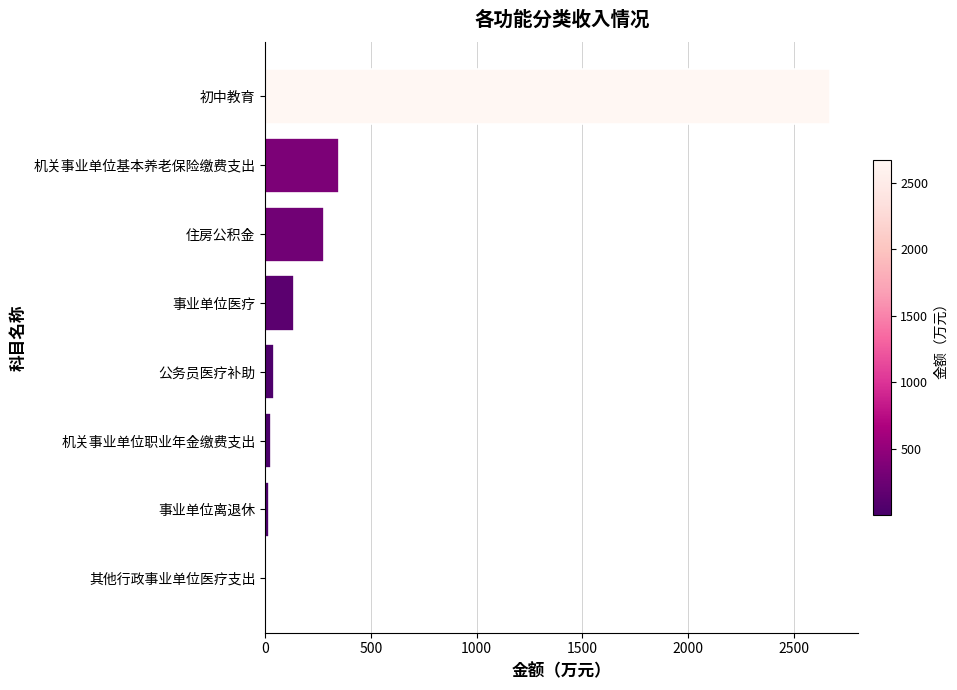

What is the greatest value displayed?

2672.4